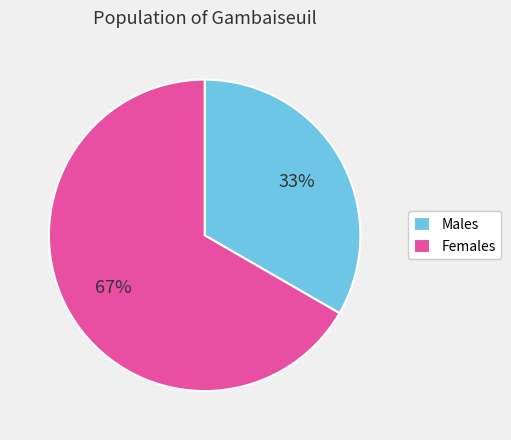

Which slice represents more than half of the pie?

Females